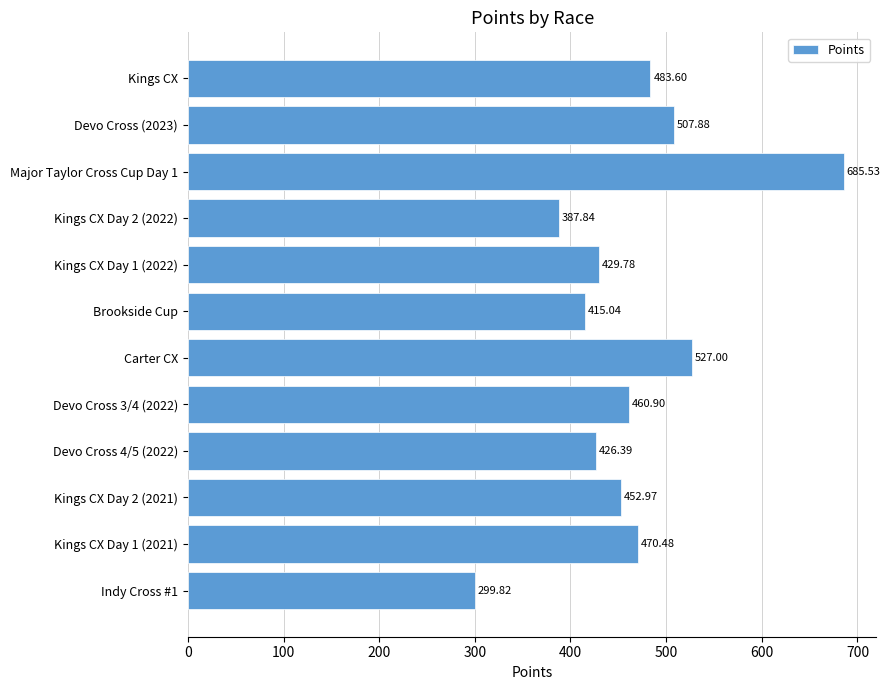

Rank the categories by value from lowest to highest.

Indy Cross #1, Kings CX Day 2 (2022), Brookside Cup, Devo Cross 4/5 (2022), Kings CX Day 1 (2022), Kings CX Day 2 (2021), Devo Cross 3/4 (2022), Kings CX Day 1 (2021), Kings CX, Devo Cross (2023), Carter CX, Major Taylor Cross Cup Day 1